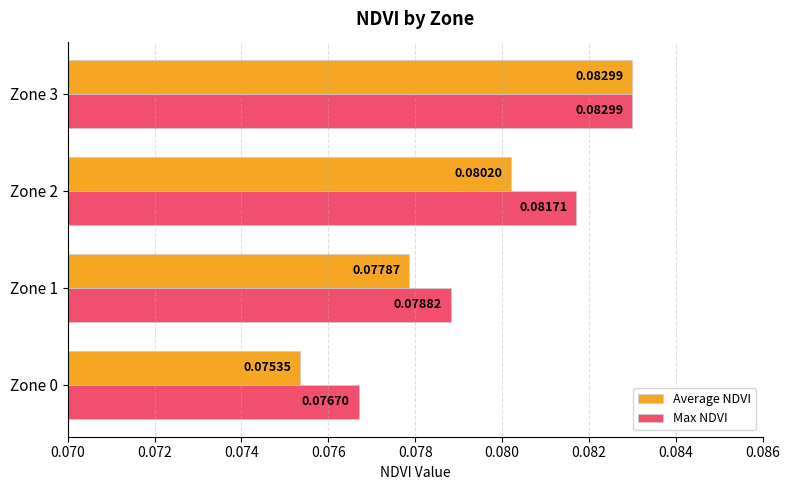

At which label does Average NDVI reach its peak?

Zone 3